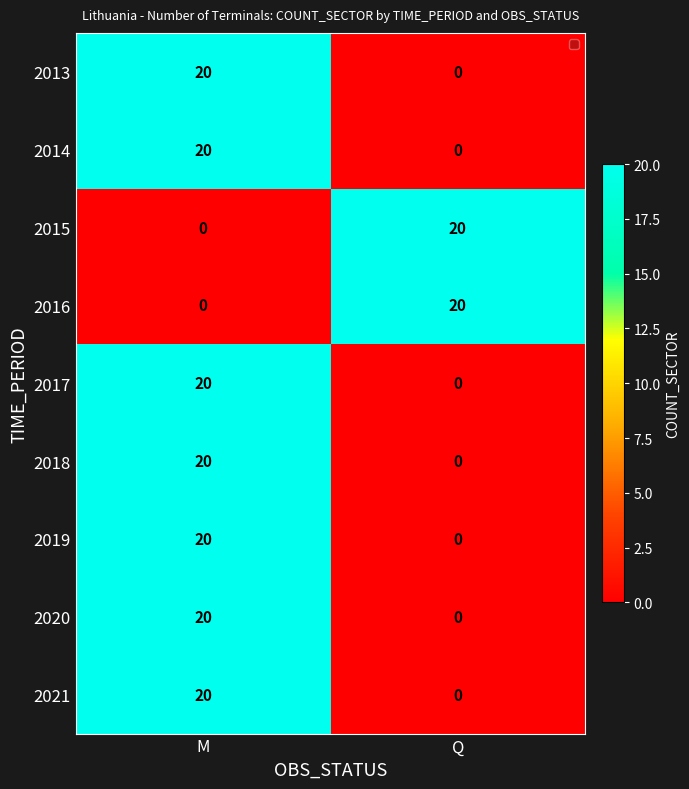

Reading right to left, transcribe all the data shown in this chart.

2013: 0	20
2014: 0	20
2015: 20	0
2016: 20	0
2017: 0	20
2018: 0	20
2019: 0	20
2020: 0	20
2021: 0	20